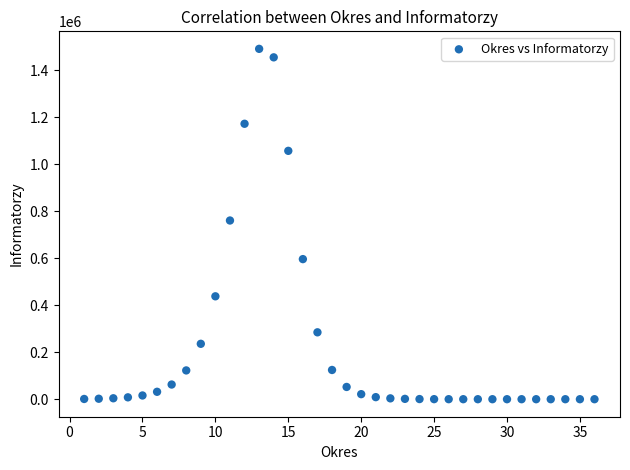

What is the range of X values (max minus min)?

35.0